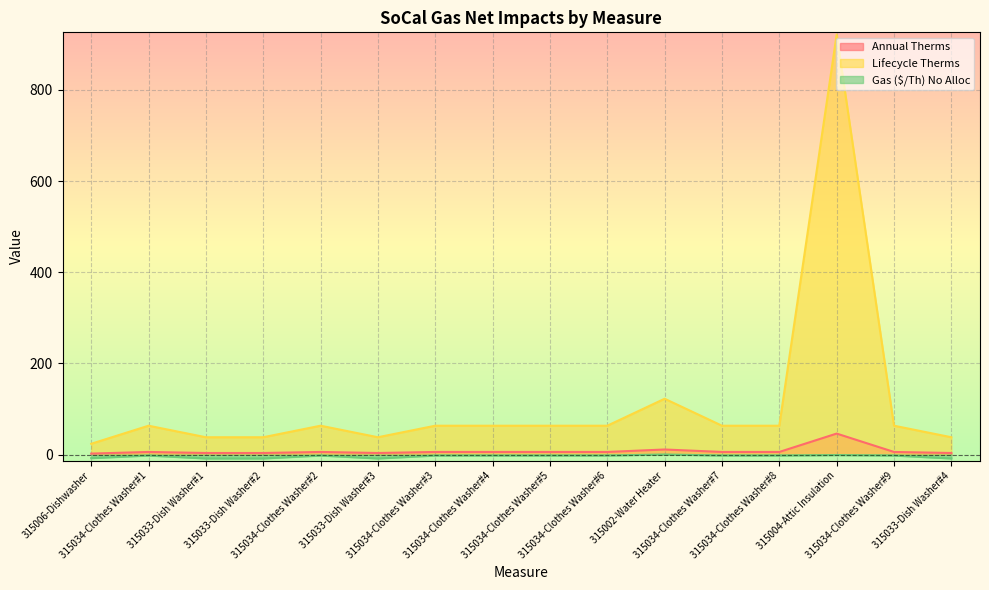

What is the difference between the maximum and second lowest values in the Annual Therms series?

42.6